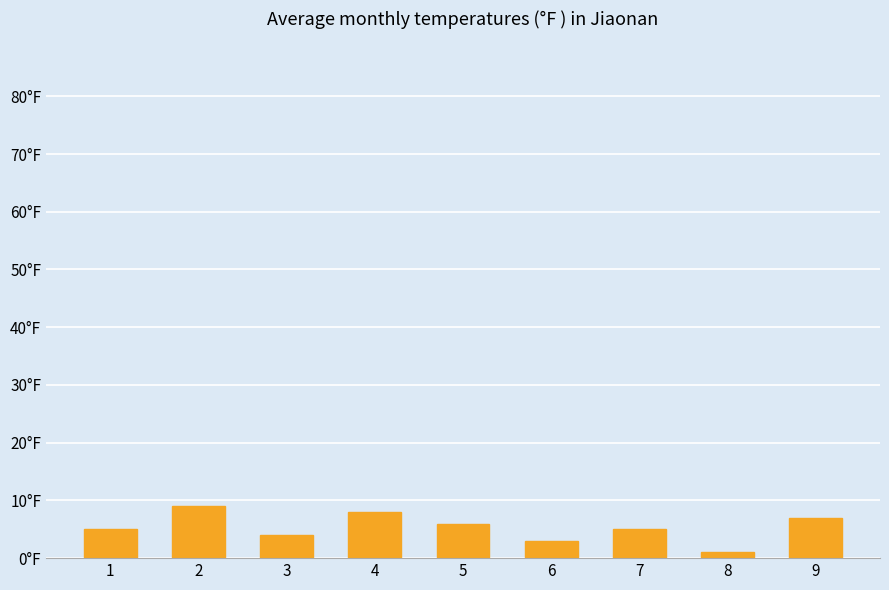

Does the chart contain any negative values?

No